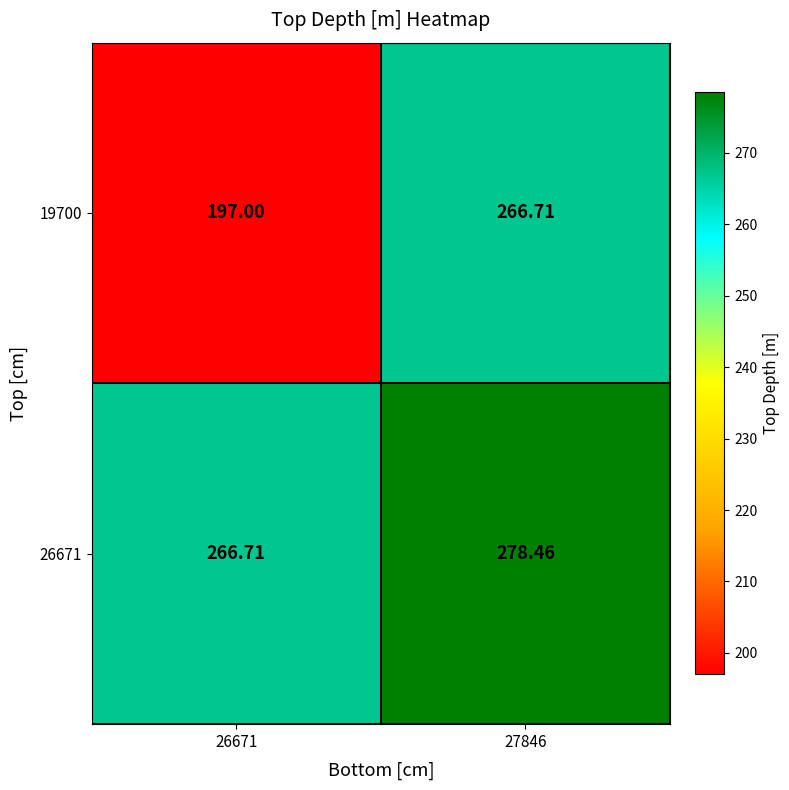

What is the spread (max minus min) of values at 27846?

11.8